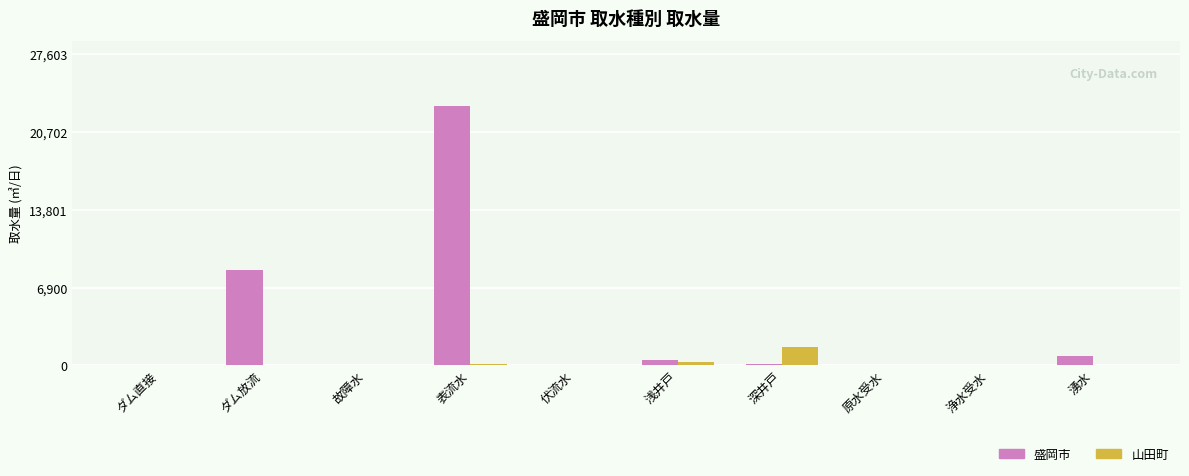

Is the value of 盛岡市 at 湧水 greater than the value of 山田町 at ダム放流?

Yes